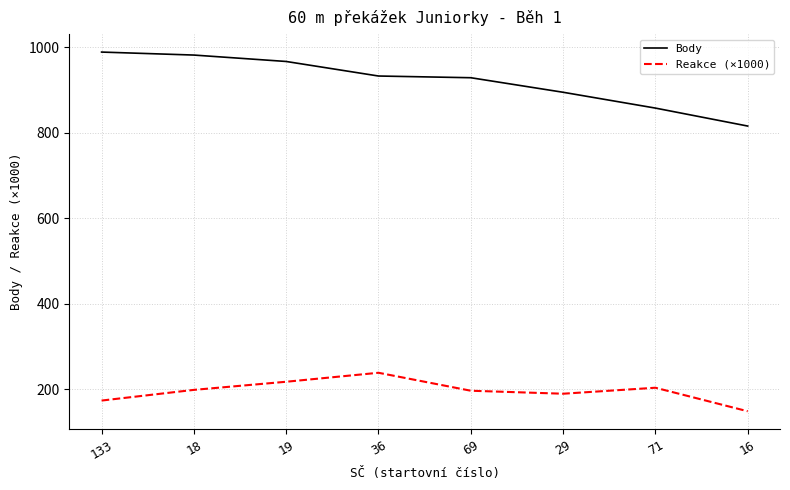

True or false: Reakce (×1000) has more than 0 interior local peaks.

True